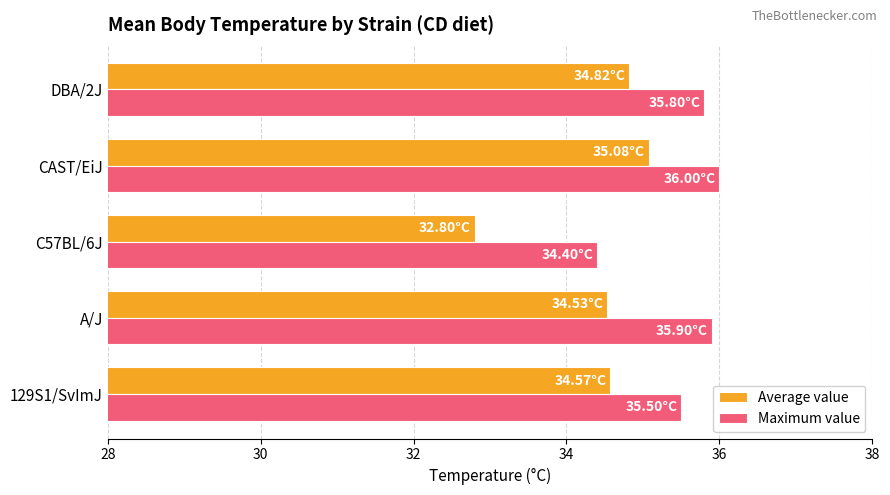

At which category is the sum across all series the highest?

CAST/EiJ